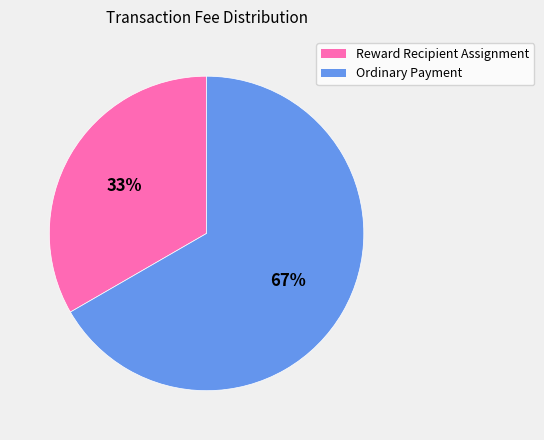

To the nearest percent, what is the combined percentage of Ordinary Payment and Reward Recipient Assignment?

100%